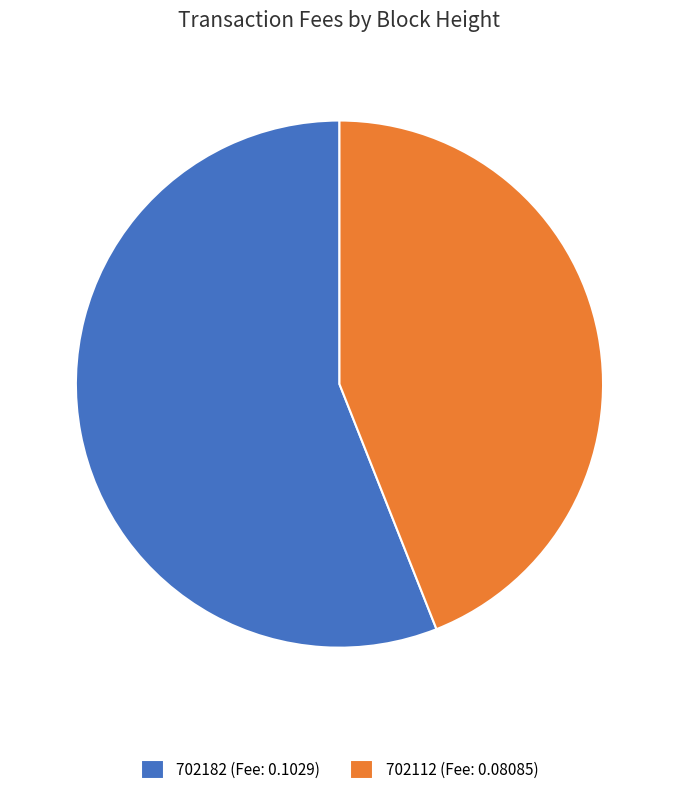

Is there any slice that represents more than half of the pie?

Yes